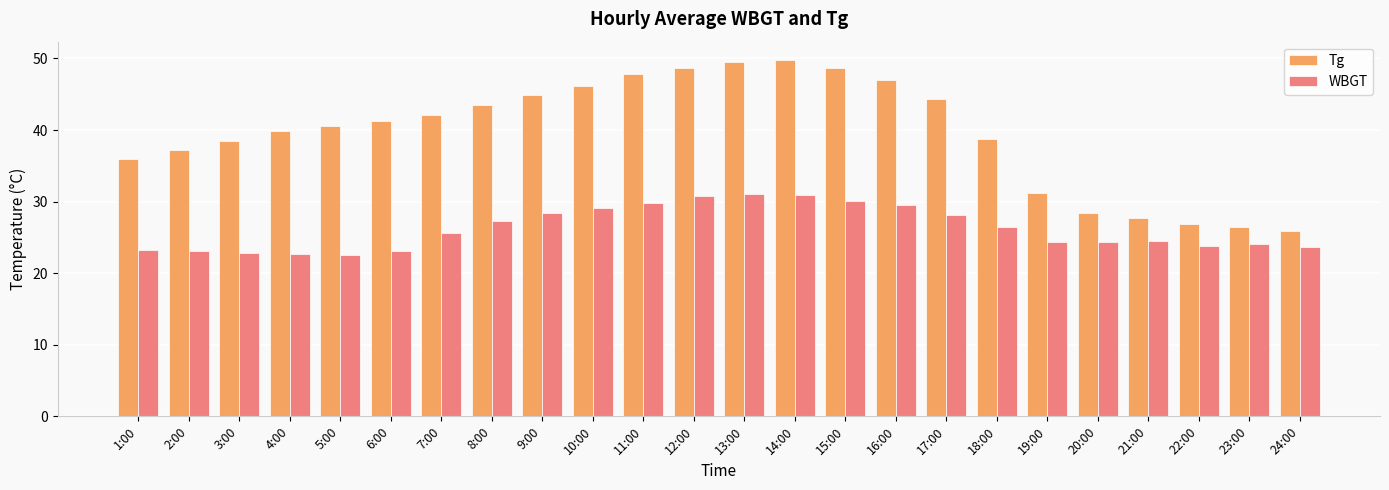

What is the spread (max minus min) of values at 1:00?

12.7